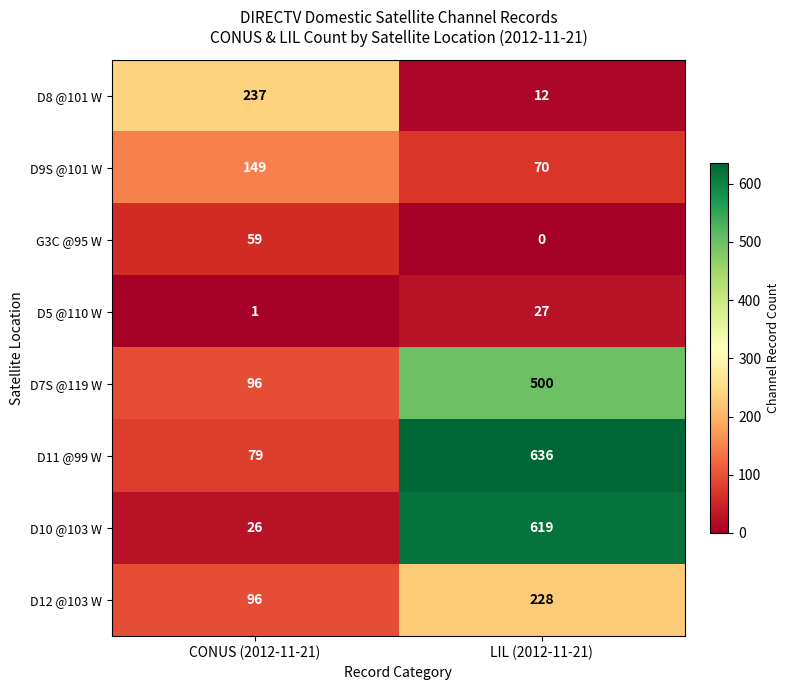

Reading right to left, list all the values displayed in this chart.

D8 @101 W: LIL (2012-11-21)=12	CONUS (2012-11-21)=237
D9S @101 W: LIL (2012-11-21)=70	CONUS (2012-11-21)=149
G3C @95 W: LIL (2012-11-21)=0	CONUS (2012-11-21)=59
D5 @110 W: LIL (2012-11-21)=27	CONUS (2012-11-21)=1
D7S @119 W: LIL (2012-11-21)=500	CONUS (2012-11-21)=96
D11 @99 W: LIL (2012-11-21)=636	CONUS (2012-11-21)=79
D10 @103 W: LIL (2012-11-21)=619	CONUS (2012-11-21)=26
D12 @103 W: LIL (2012-11-21)=228	CONUS (2012-11-21)=96